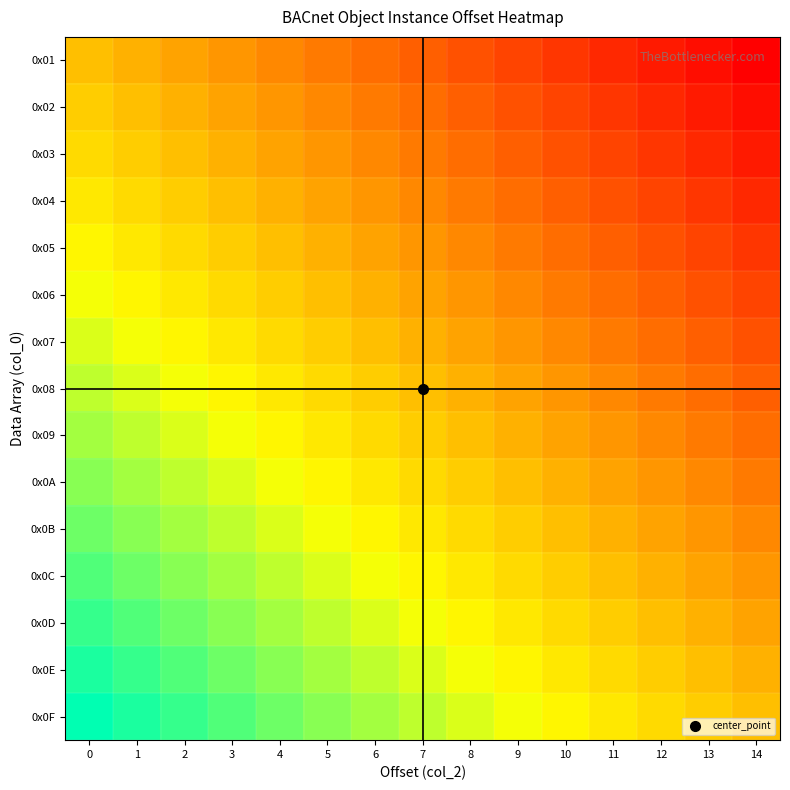

Reading left to right, transcribe all the data shown in this chart.

0x01: 0=0.5	1=0.5	2=0.4	3=0.4	4=0.4	5=0.3	6=0.3	7=0.2	8=0.2	9=0.2	10=0.1	11=0.1	12=0.1	13=0.0	14=0.0
0x02: 0=0.5	1=0.5	2=0.5	3=0.4	4=0.4	5=0.4	6=0.3	7=0.3	8=0.2	9=0.2	10=0.2	11=0.1	12=0.1	13=0.1	14=0.0
0x03: 0=0.6	1=0.5	2=0.5	3=0.5	4=0.4	5=0.4	6=0.4	7=0.3	8=0.3	9=0.2	10=0.2	11=0.2	12=0.1	13=0.1	14=0.1
0x04: 0=0.6	1=0.6	2=0.5	3=0.5	4=0.5	5=0.4	6=0.4	7=0.4	8=0.3	9=0.3	10=0.2	11=0.2	12=0.2	13=0.1	14=0.1
0x05: 0=0.6	1=0.6	2=0.6	3=0.5	4=0.5	5=0.5	6=0.4	7=0.4	8=0.4	9=0.3	10=0.3	11=0.2	12=0.2	13=0.2	14=0.1
0x06: 0=0.7	1=0.6	2=0.6	3=0.6	4=0.5	5=0.5	6=0.5	7=0.4	8=0.4	9=0.4	10=0.3	11=0.3	12=0.2	13=0.2	14=0.2
0x07: 0=0.7	1=0.7	2=0.6	3=0.6	4=0.6	5=0.5	6=0.5	7=0.5	8=0.4	9=0.4	10=0.4	11=0.3	12=0.3	13=0.2	14=0.2
0x08: 0=0.7	1=0.7	2=0.7	3=0.6	4=0.6	5=0.6	6=0.5	7=0.5	8=0.5	9=0.4	10=0.4	11=0.4	12=0.3	13=0.3	14=0.2
0x09: 0=0.8	1=0.7	2=0.7	3=0.7	4=0.6	5=0.6	6=0.6	7=0.5	8=0.5	9=0.5	10=0.4	11=0.4	12=0.4	13=0.3	14=0.3
0x0A: 0=0.8	1=0.8	2=0.7	3=0.7	4=0.7	5=0.6	6=0.6	7=0.6	8=0.5	9=0.5	10=0.5	11=0.4	12=0.4	13=0.4	14=0.3
0x0B: 0=0.9	1=0.8	2=0.8	3=0.7	4=0.7	5=0.7	6=0.6	7=0.6	8=0.6	9=0.5	10=0.5	11=0.5	12=0.4	13=0.4	14=0.4
0x0C: 0=0.9	1=0.9	2=0.8	3=0.8	4=0.7	5=0.7	6=0.7	7=0.6	8=0.6	9=0.6	10=0.5	11=0.5	12=0.5	13=0.4	14=0.4
0x0D: 0=0.9	1=0.9	2=0.9	3=0.8	4=0.8	5=0.7	6=0.7	7=0.7	8=0.6	9=0.6	10=0.6	11=0.5	12=0.5	13=0.5	14=0.4
0x0E: 0=1.0	1=0.9	2=0.9	3=0.9	4=0.8	5=0.8	6=0.7	7=0.7	8=0.7	9=0.6	10=0.6	11=0.6	12=0.5	13=0.5	14=0.5
0x0F: 0=1.0	1=1.0	2=0.9	3=0.9	4=0.9	5=0.8	6=0.8	7=0.7	8=0.7	9=0.7	10=0.6	11=0.6	12=0.6	13=0.5	14=0.5